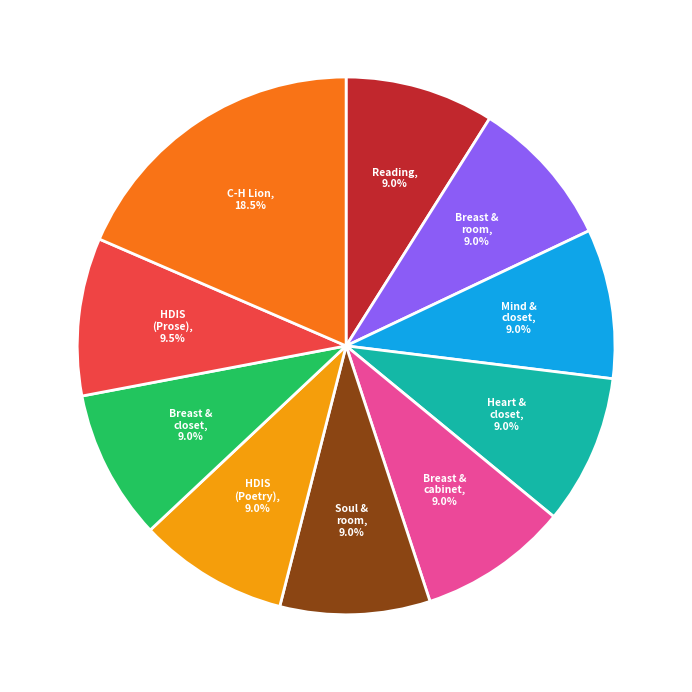

What percentage is NOT represented by Heart & closet?

91.0%